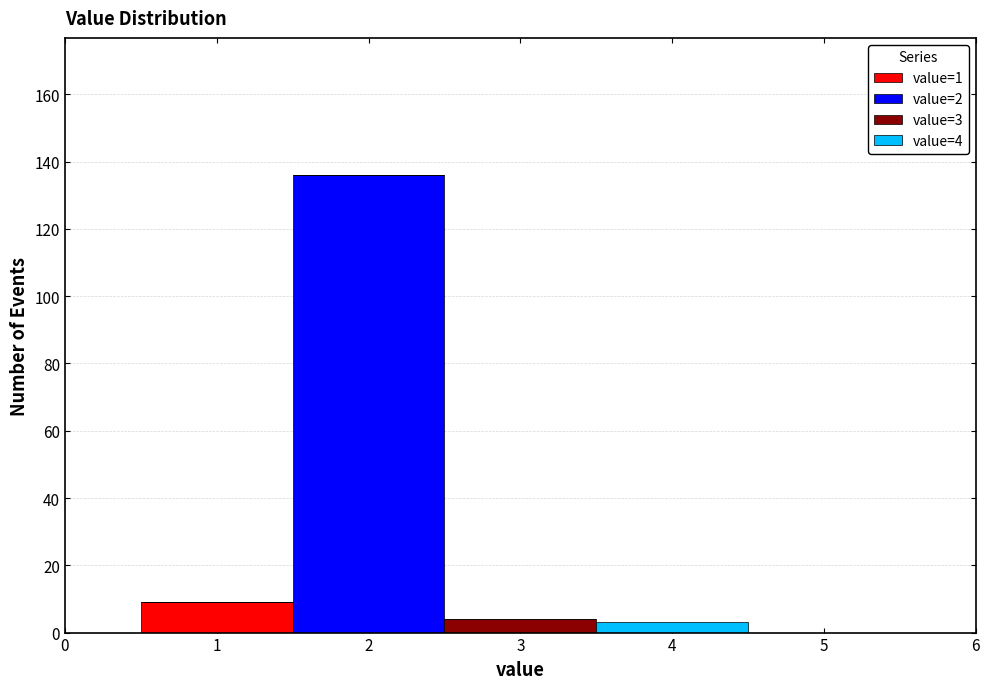

Which range on the x-axis has the tallest stacked bar (by total height)?

1.5 to 2.5